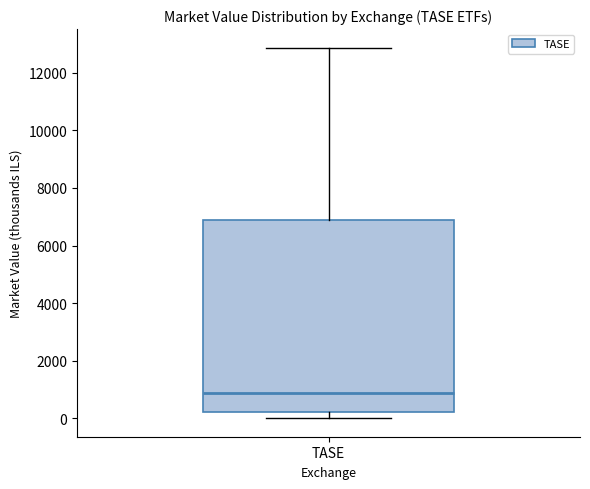

Read this box plot against the y-axis: the position of the median line, the range covered by the box, and the ends of both whiskers. The values are not printed on the chart, so give them approximately, as read against the axis.

median 800, box 200 to 6800, whiskers 0 to 12800